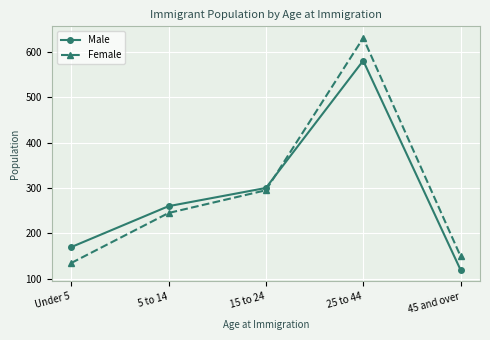

Which series has the largest range (max minus min)?

Female